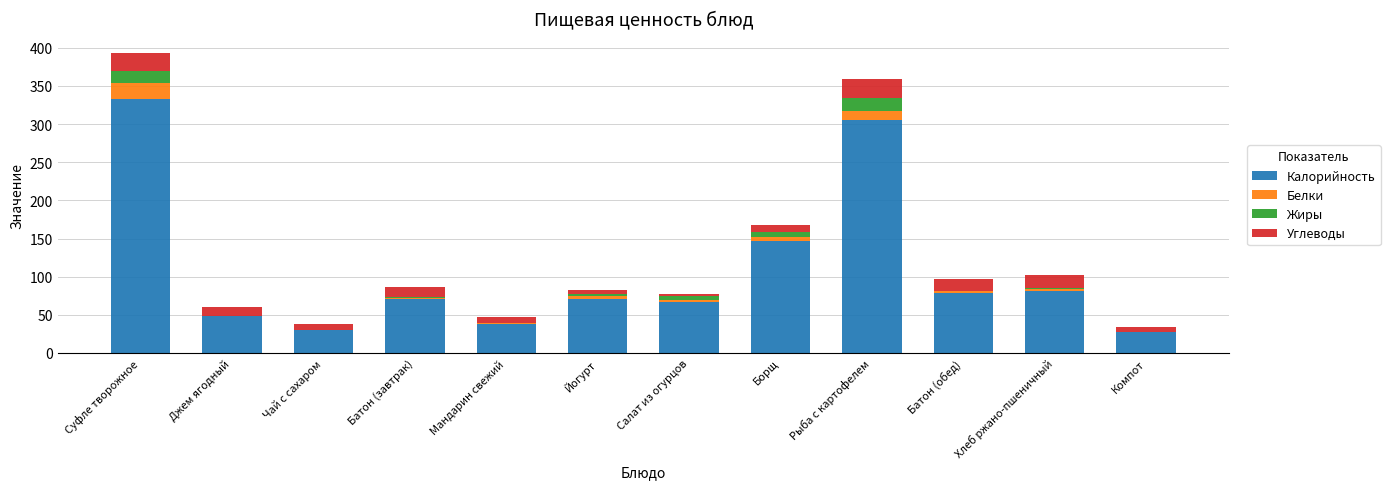

At which category is the sum across all series the highest?

Суфле творожное